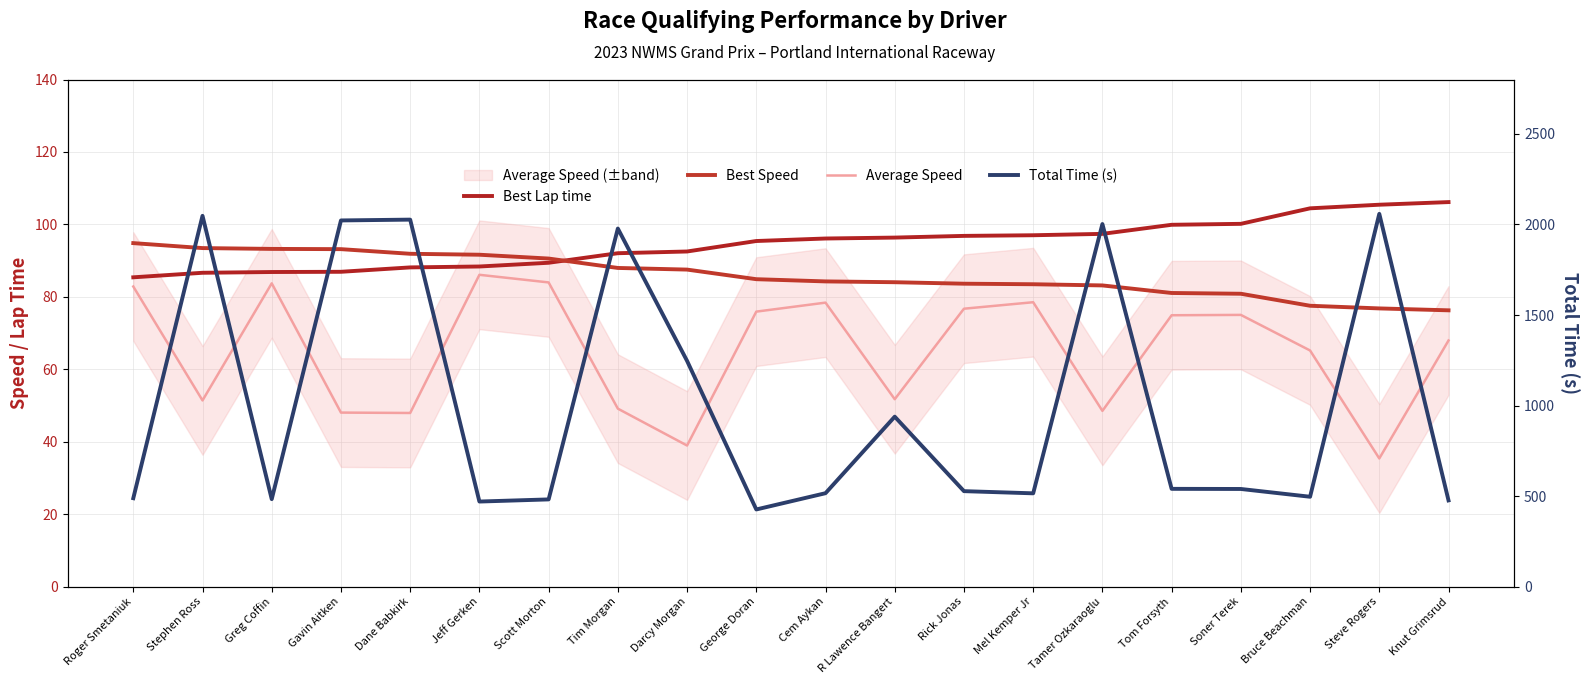

The Best Lap time series shows 100.2 at Soner Terek. True or false?

True